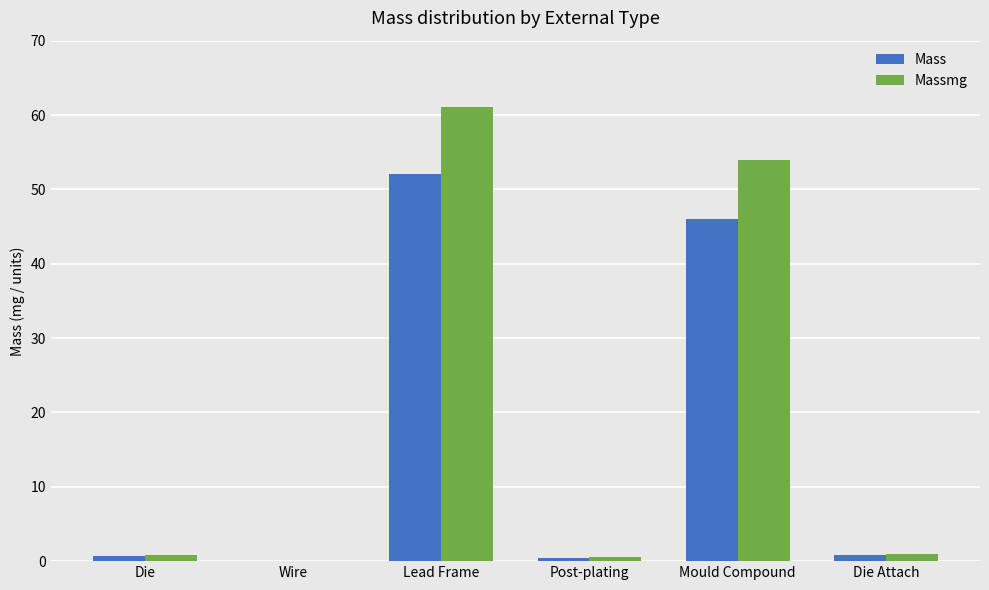

What are all the series names shown in the legend?

Mass, Massmg